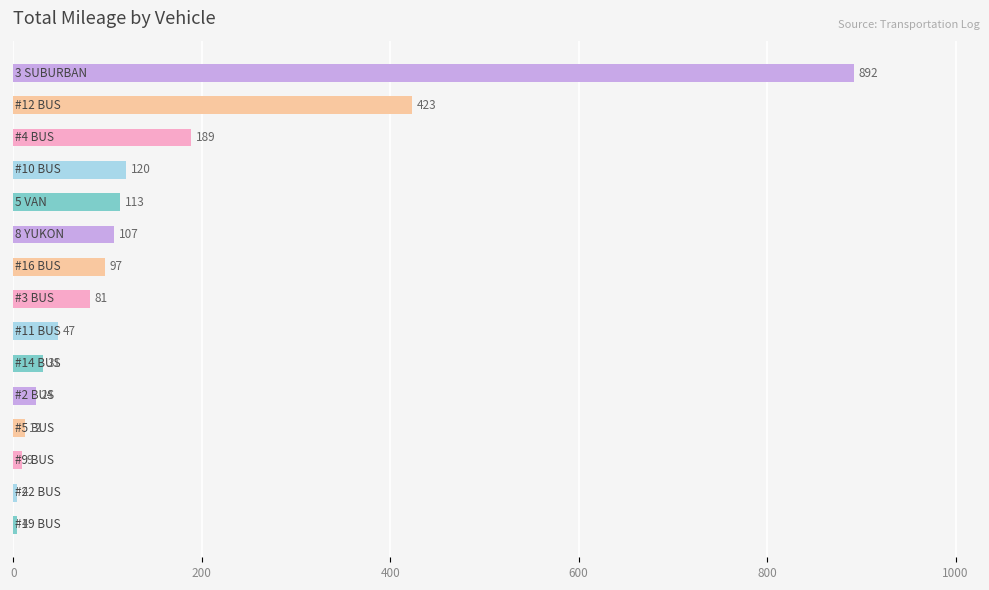

How many bars are there in total?

15